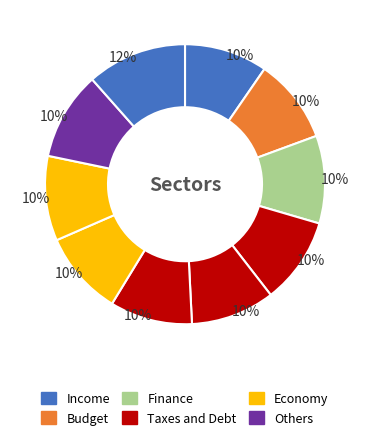

How many segments does this pie chart have?

10